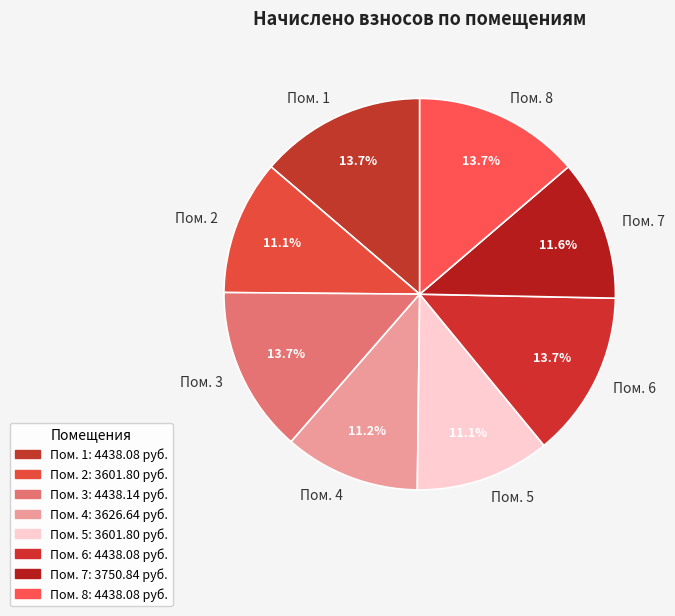

Is the sum of Пом. 8 and Пом. 4 greater than half?

No